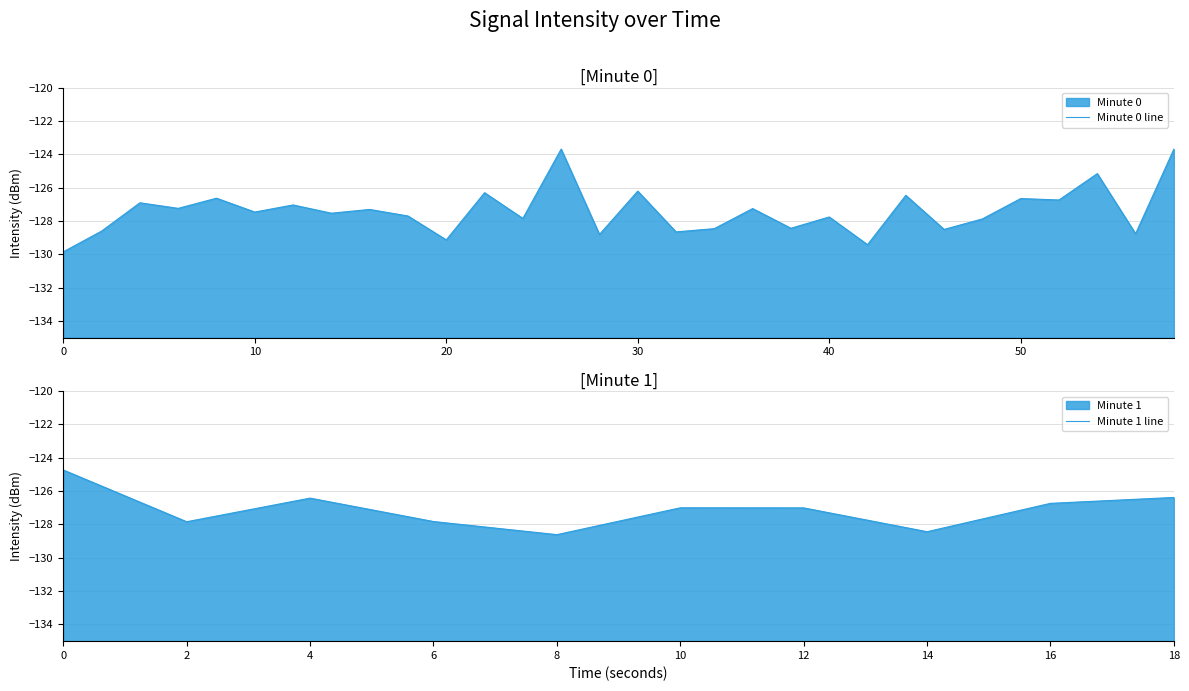

How many interior local valleys (lower than both neighbors) does the data have?

15